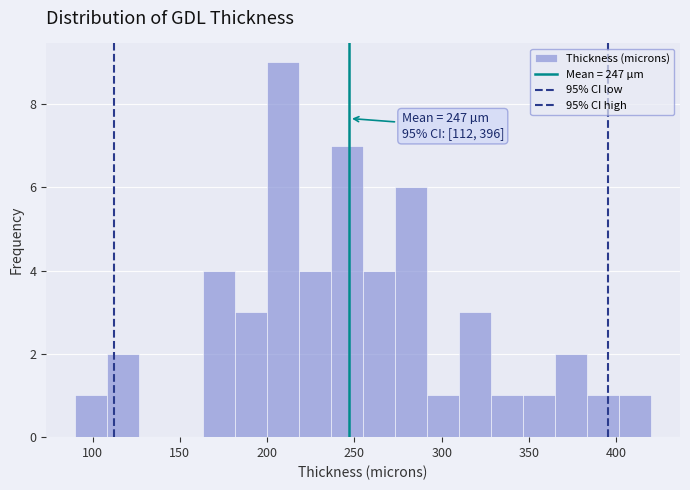

Read against the x-axis, roughly where is the centre of the tallest bar?

210